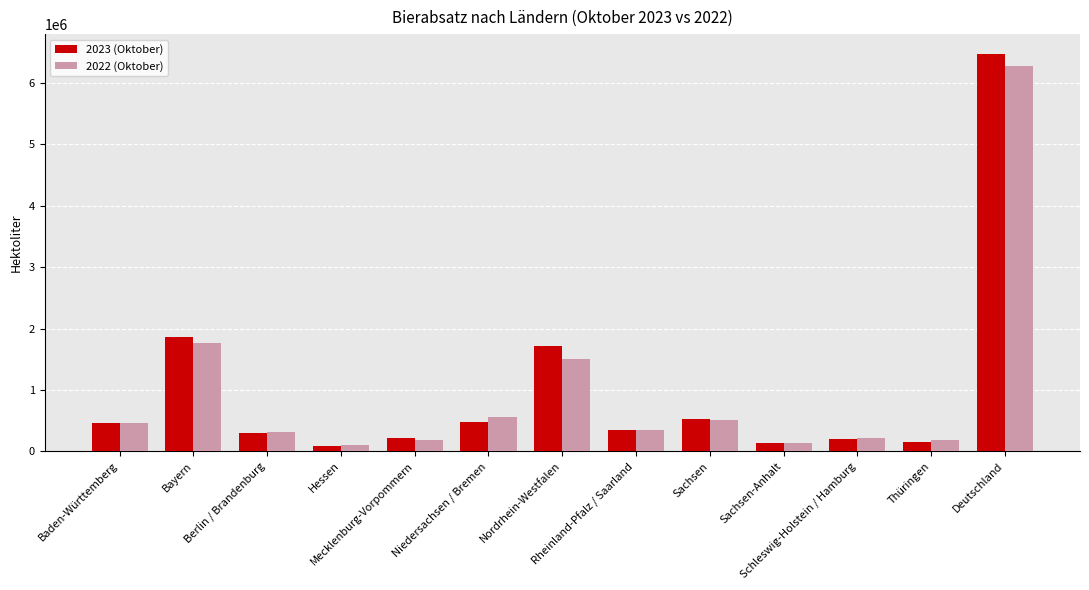

What is the difference between the 2022 (Oktober) values at Mecklenburg-Vorpommern and Sachsen?

323380.9